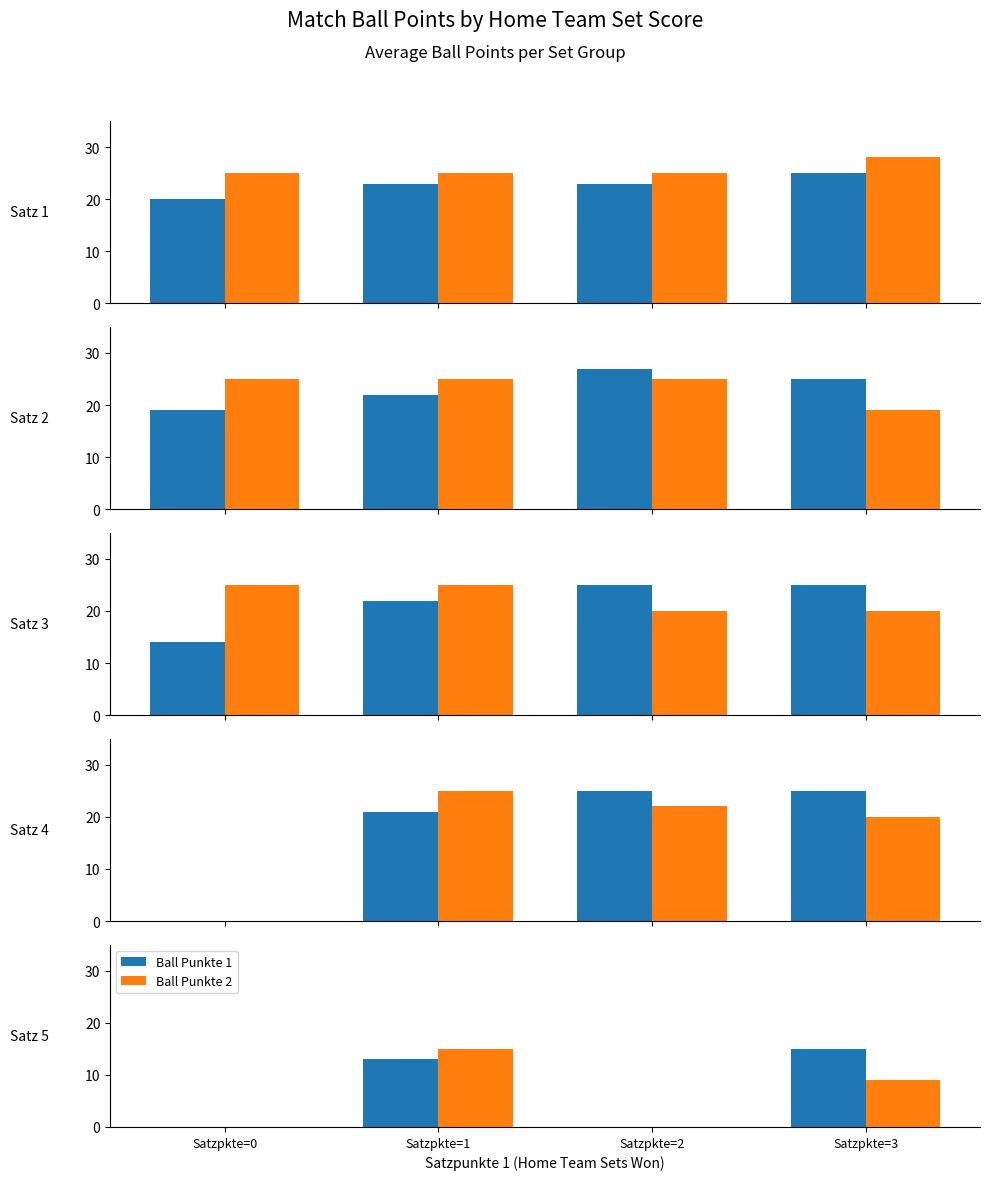

Rank the series by their maximum value, from lowest to highest.

Ball Punkte 1, Ball Punkte 2